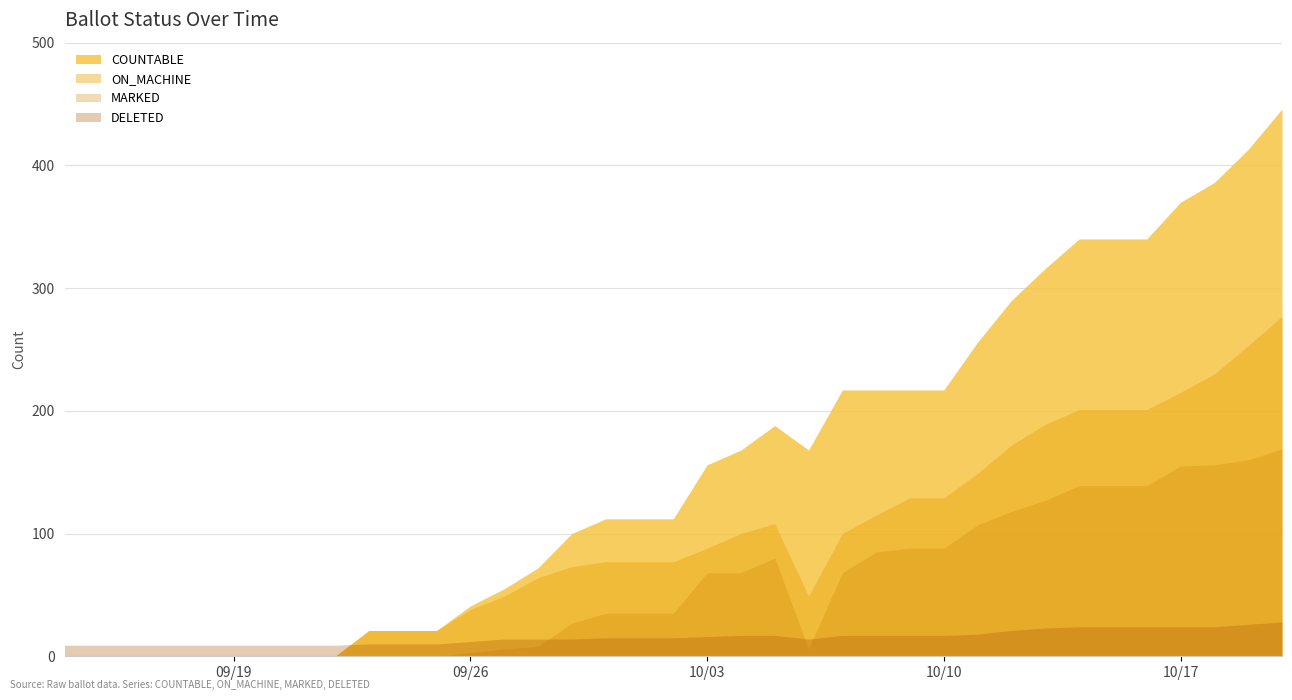

True or false: MARKED has a value of -105 at 20-Sep-2023.

False